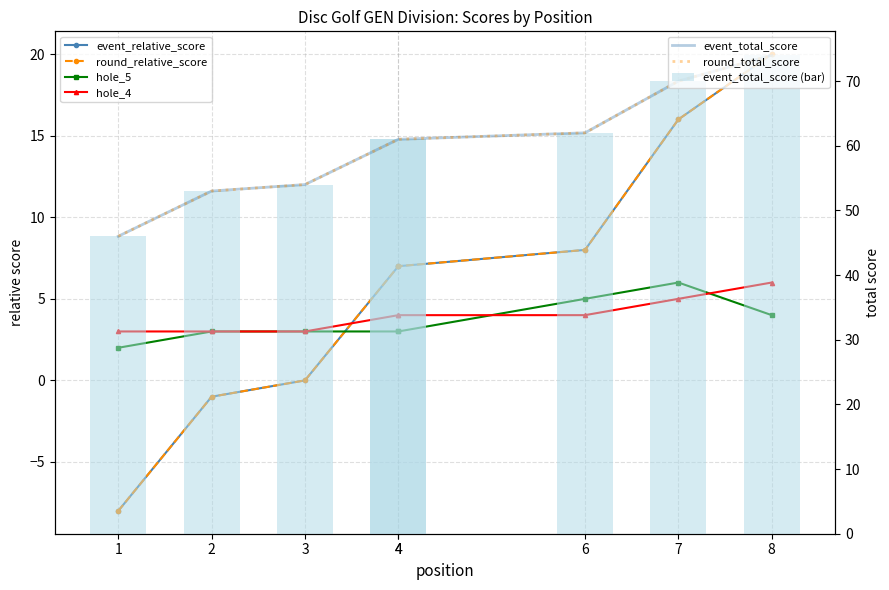

Which label corresponds to the largest value in the chart?

8